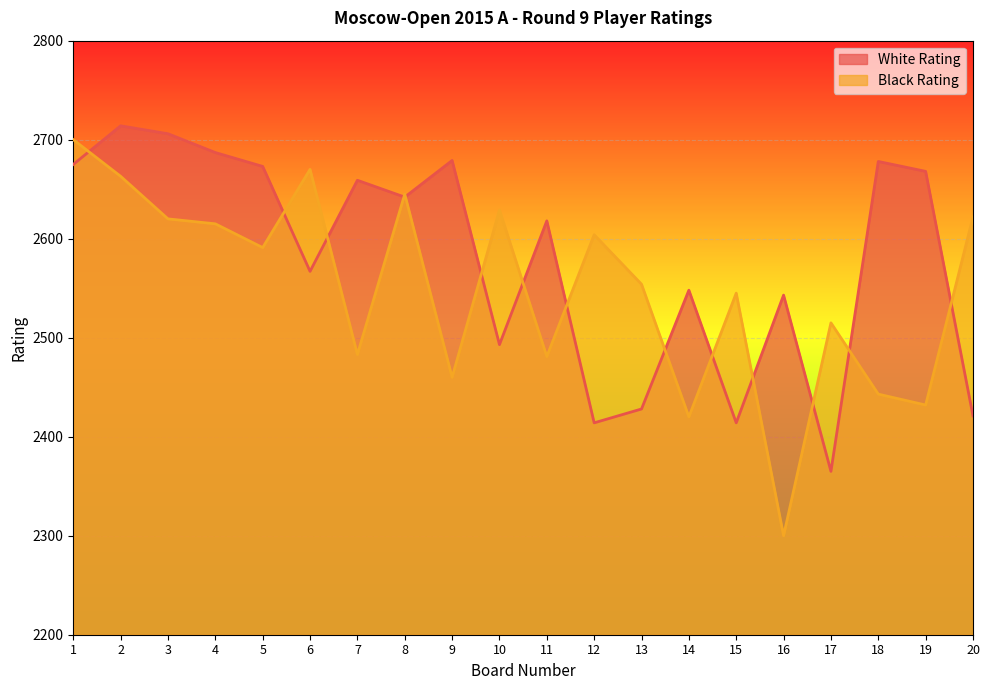

What is the value of the White Rating point at the 6th from the left?

2567